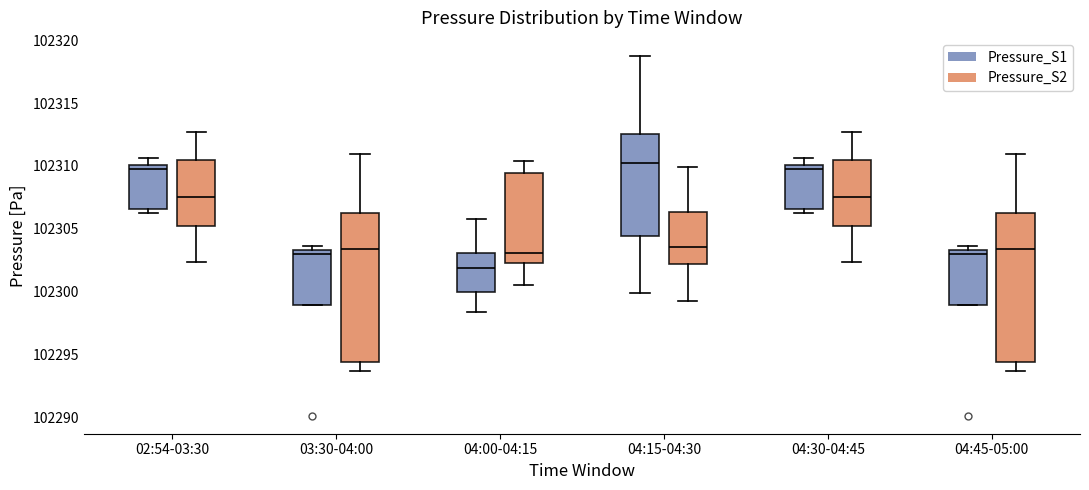

Where is the upper edge of the box for 04:30-04:45 (Pressure_S2) on the y-axis? The values are not printed on the chart, so give them approximately, as read against the axis.

102310.5